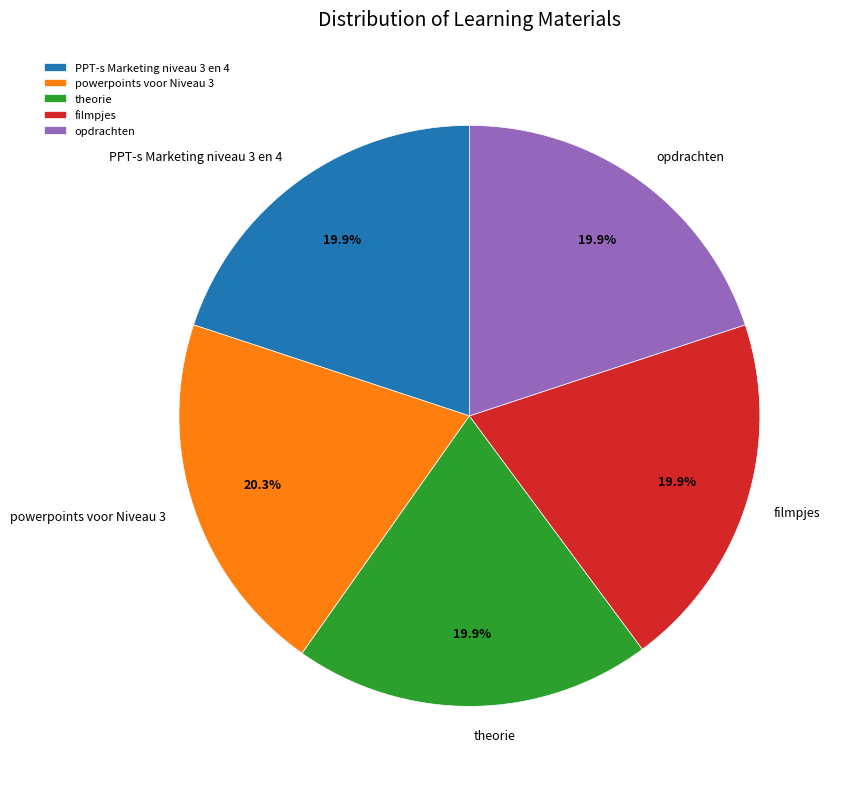

How much of the chart is everything except theorie?

80.1%